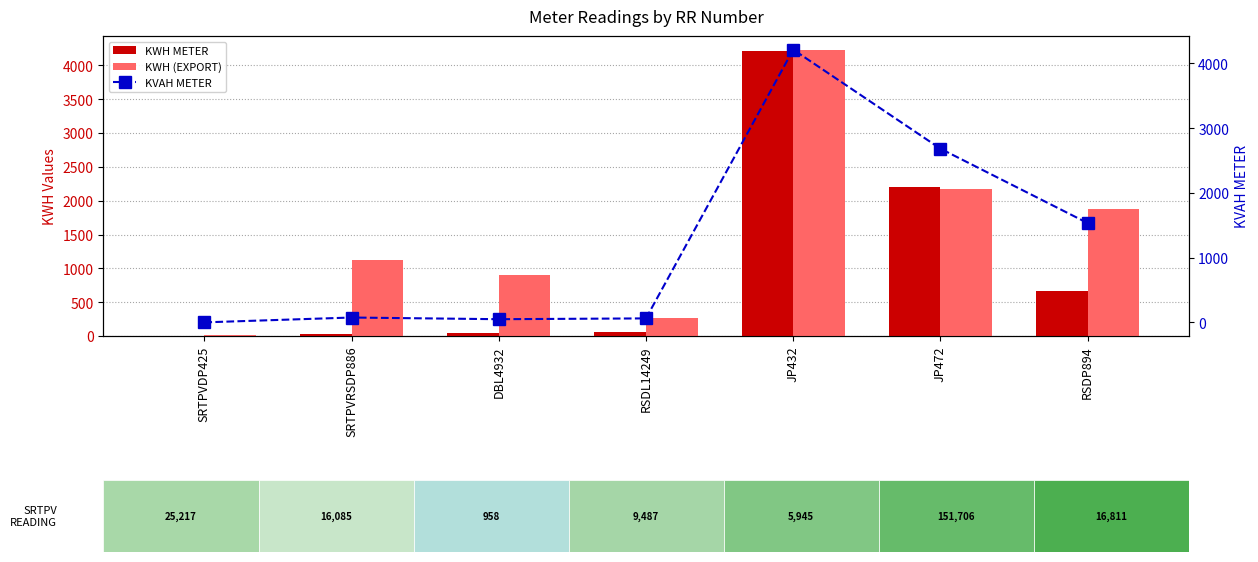

List the labels in order of KVAH METER value, smallest first.

SRTPVDP425, DBL4932, RSDL14249, SRTPVRSDP886, RSDP894, JP472, JP432